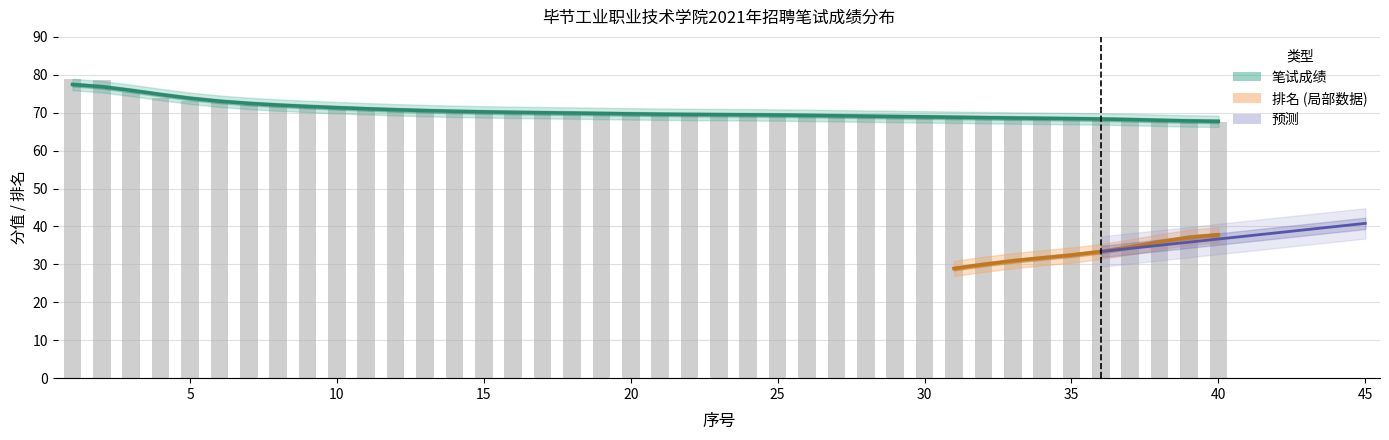

Where is the data nearest to the value 73?

5